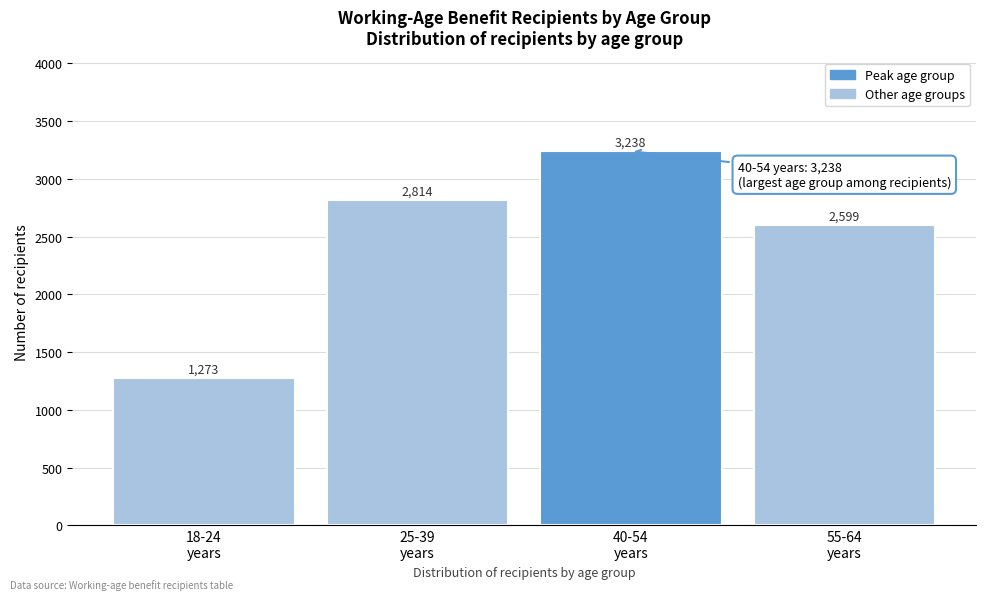

Reading left to right, extract all data points from this chart.

1273	2814	3238	2599